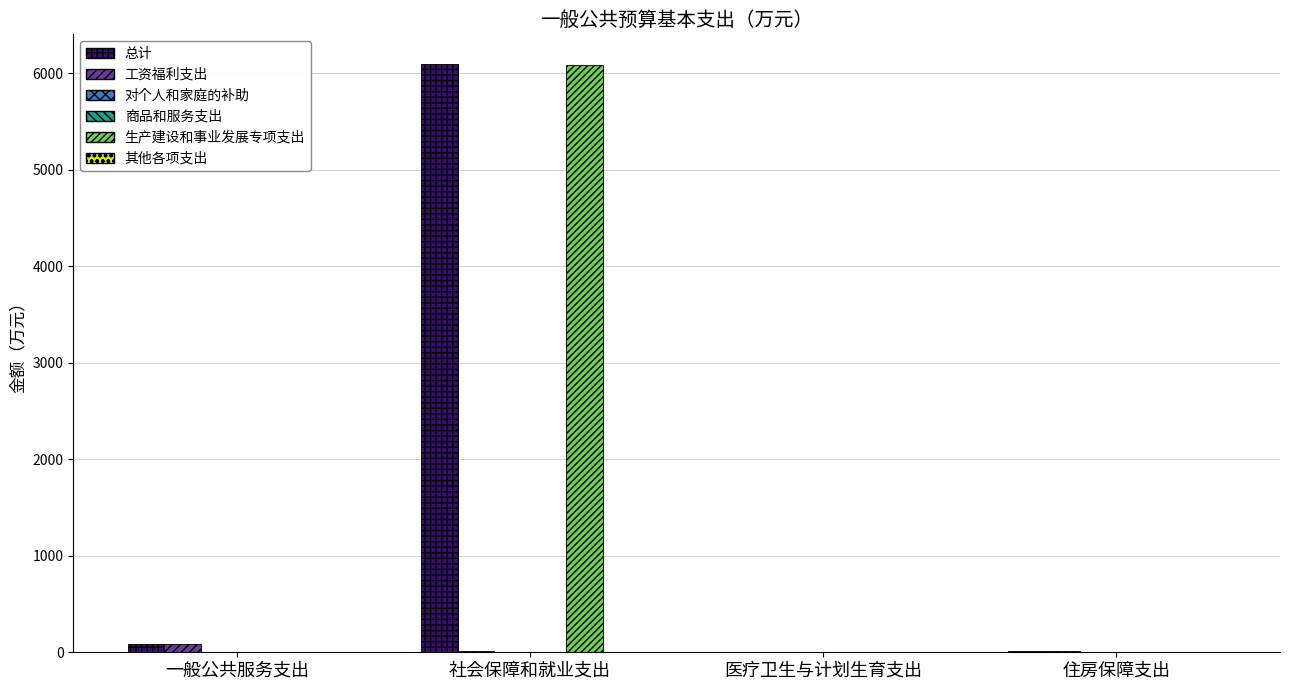

True or false: 总计 has a value of 3190.3 at 社会保障和就业支出.

False